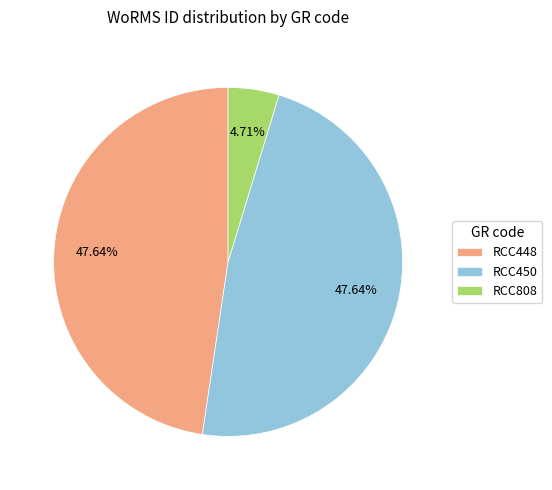

What percentage is the RCC808 slice, to the nearest percent?

5%